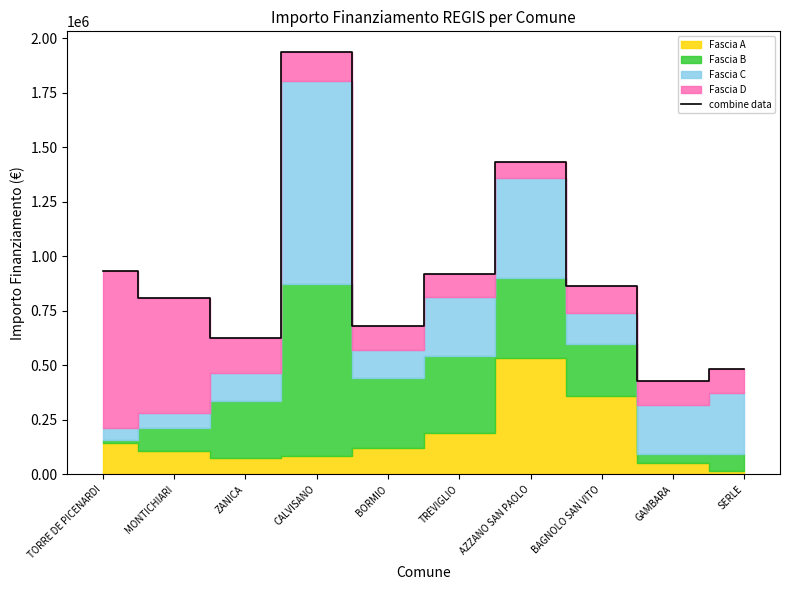

How many lines are shown in the chart?

1